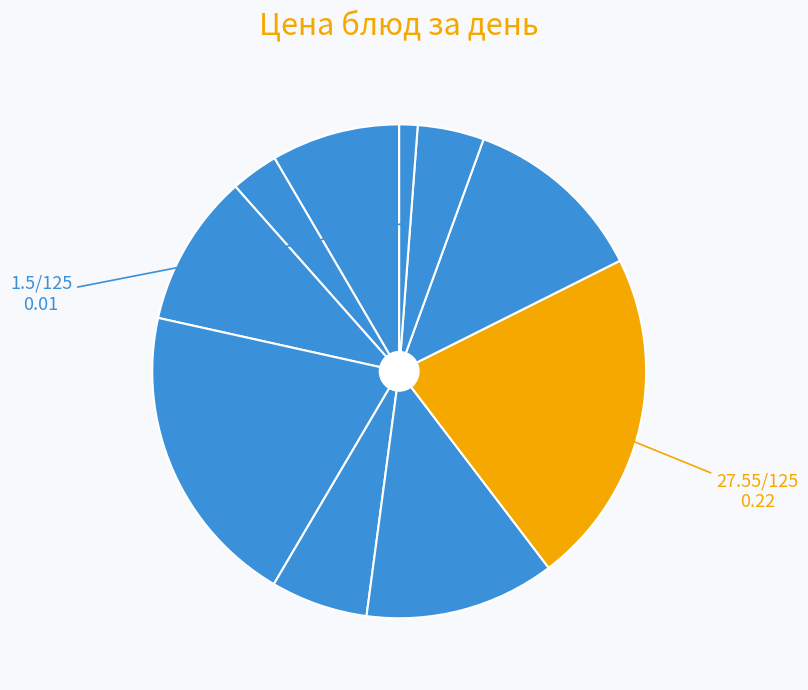

To the nearest percent, what is the average slice percentage?

10%